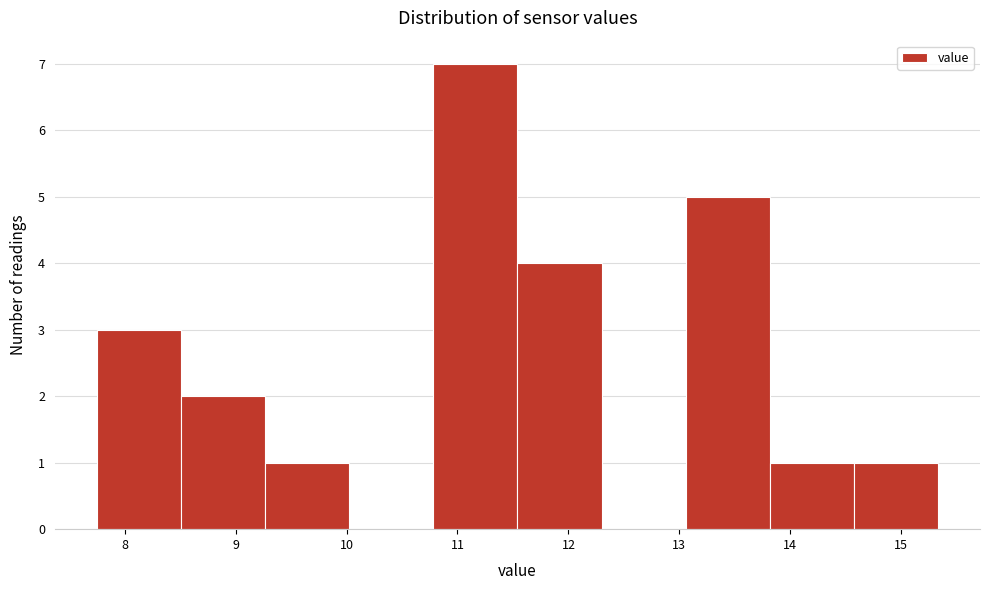

Reading left to right, list every bar in this chart as the range it spans on the x-axis followed by its height. Neither the bar edges nor the heights are printed on the chart, so give them approximately, as read against the axes.

7.8 to 8.5: 3
8.5 to 9.3: 2
9.3 to 10.0: 1
10.0 to 10.8: 0
10.8 to 11.5: 7
11.5 to 12.3: 4
12.3 to 13.1: 0
13.1 to 13.8: 5
13.8 to 14.6: 1
14.6 to 15.3: 1